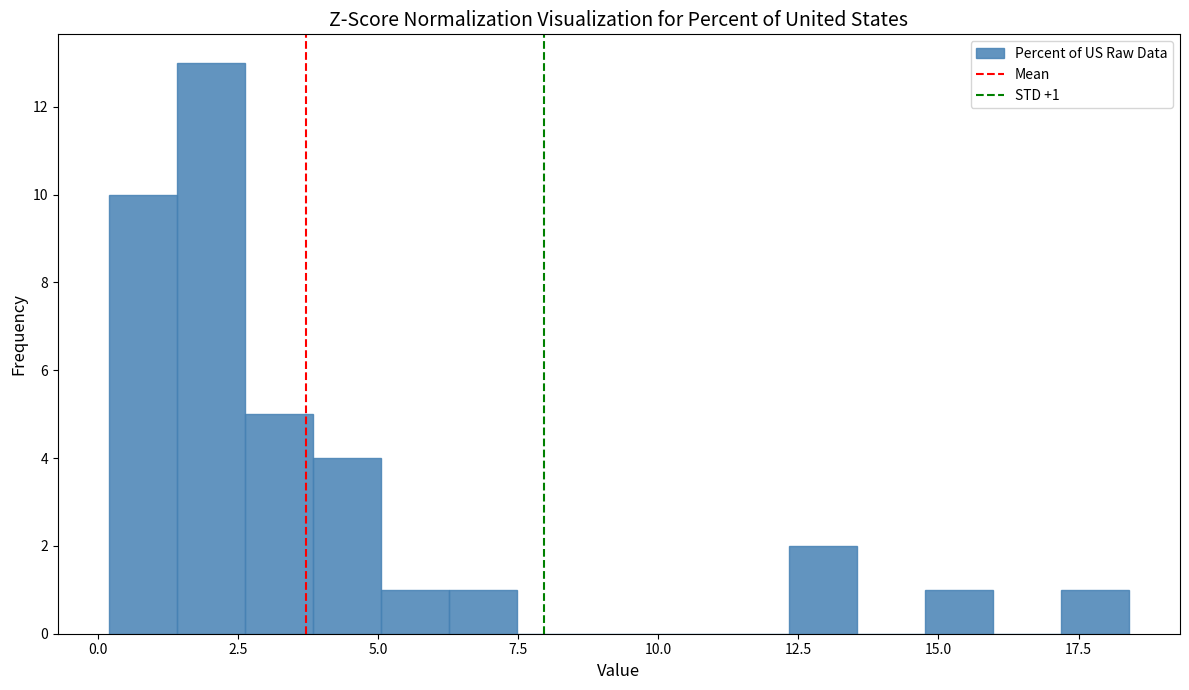

Read against the x-axis, roughly where is the centre of the tallest bar?

2.0